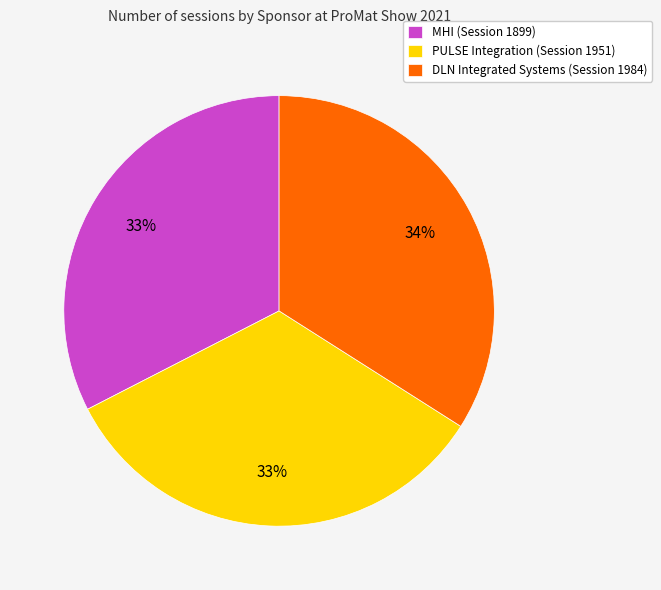

Is the sum of PULSE Integration (Session 1951) and DLN Integrated Systems (Session 1984) greater than half?

Yes